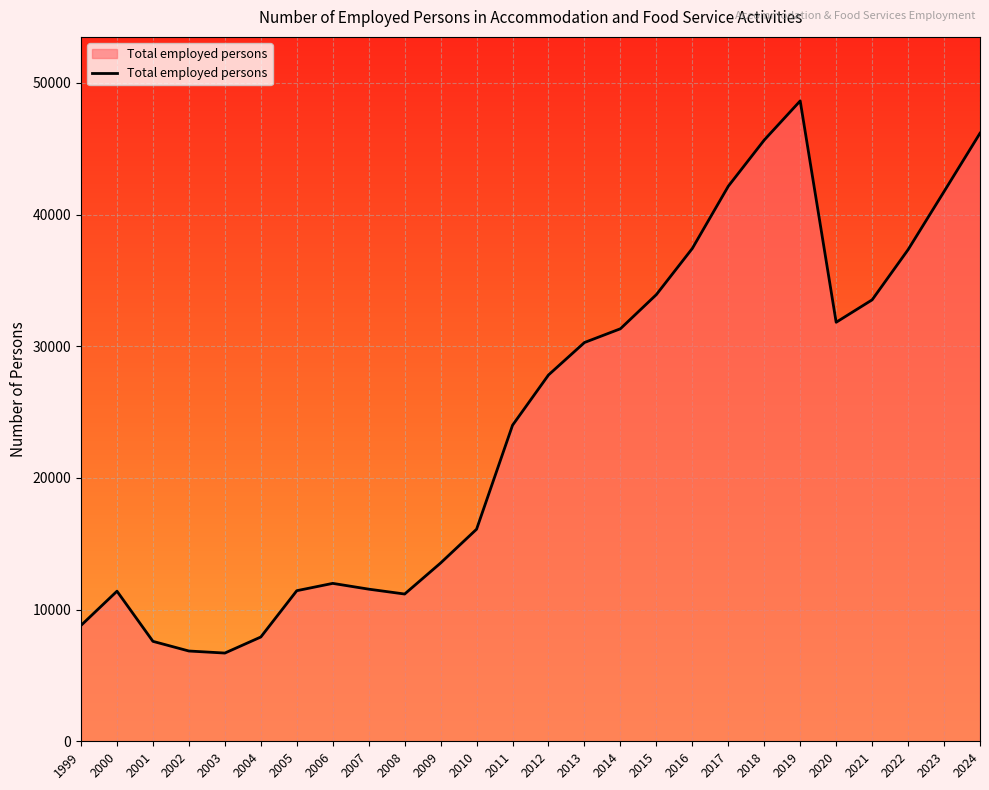

Approximately how many times larger is the value at 2024 compared to 1999?

5.2